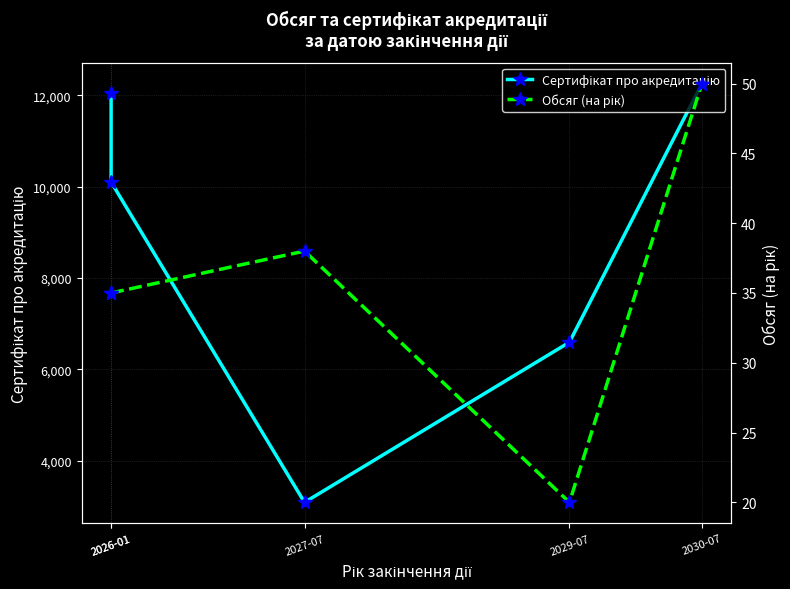

Is this an area chart (filled region under the line)?

No